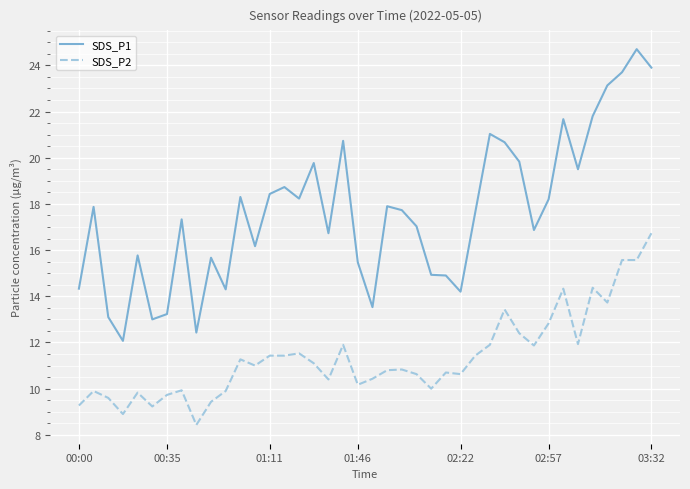

What is the average value of the SDS_P2 series?

11.4